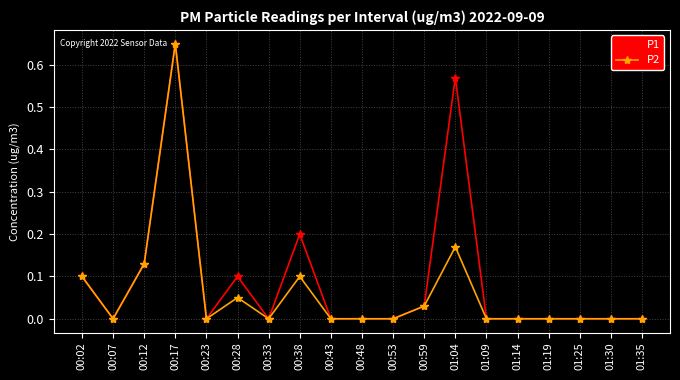

How many distinct data groups are displayed?

2